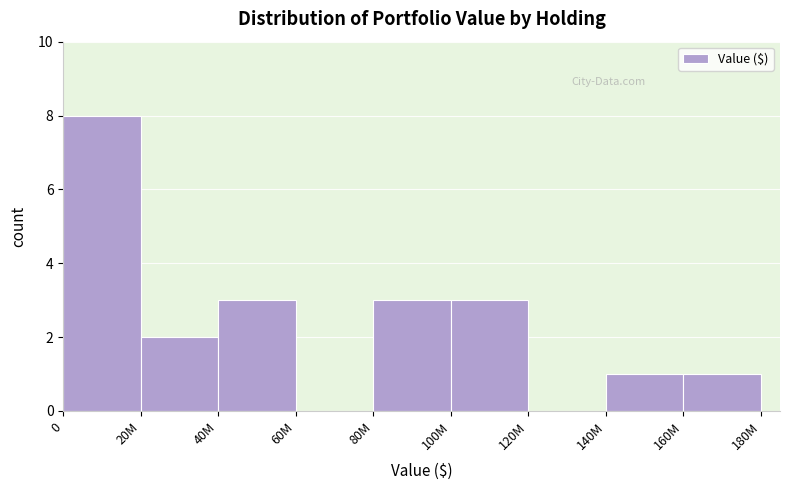

Reading left to right, list all the values displayed in this chart.

0=8	20M=2	40M=3	60M=0	80M=3	100M=3	120M=0	140M=1	160M=1